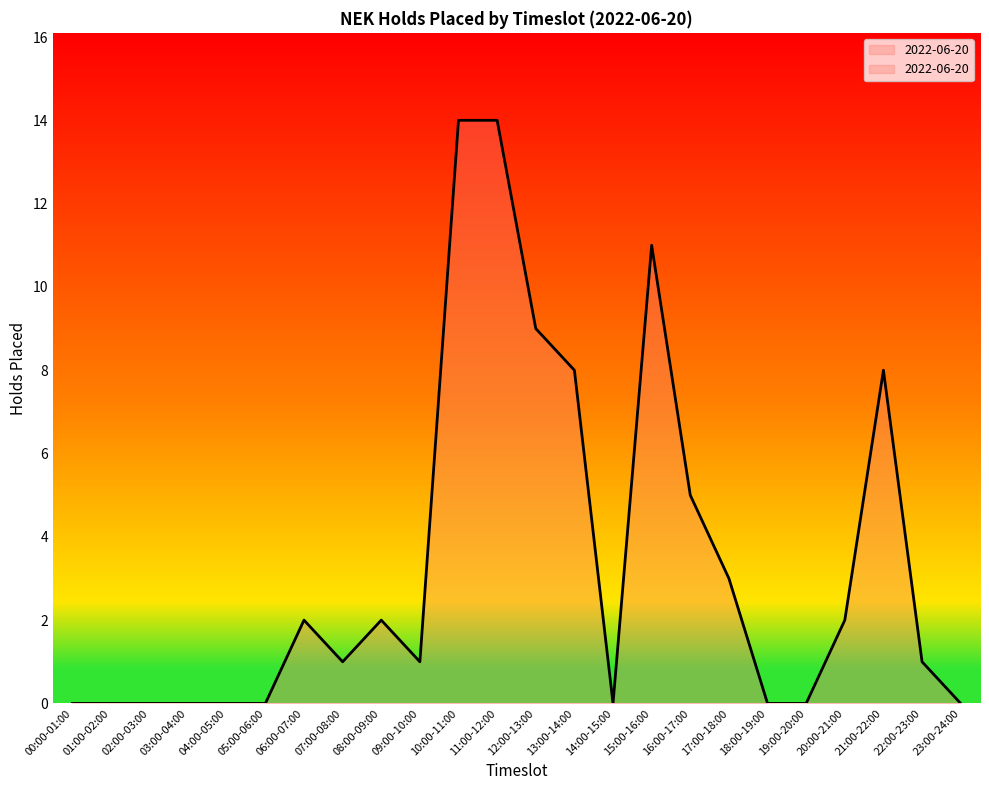

What is the average value?

3